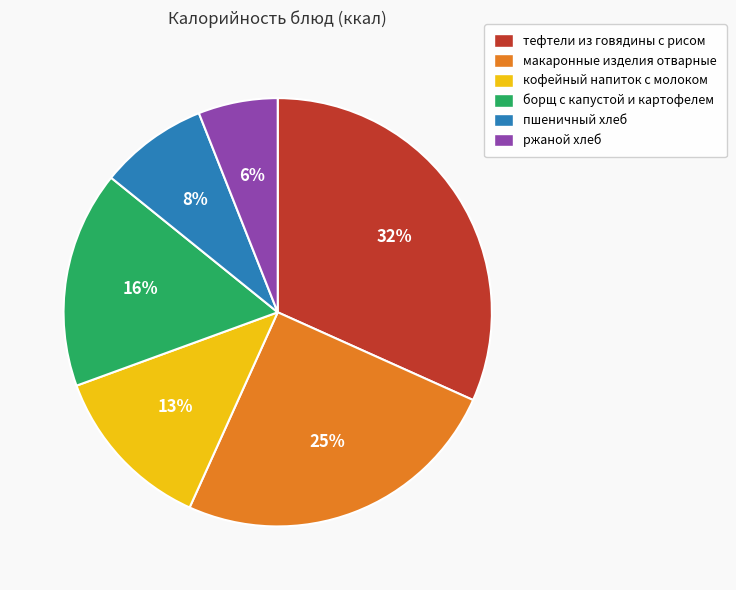

Is there a majority slice in this chart?

No